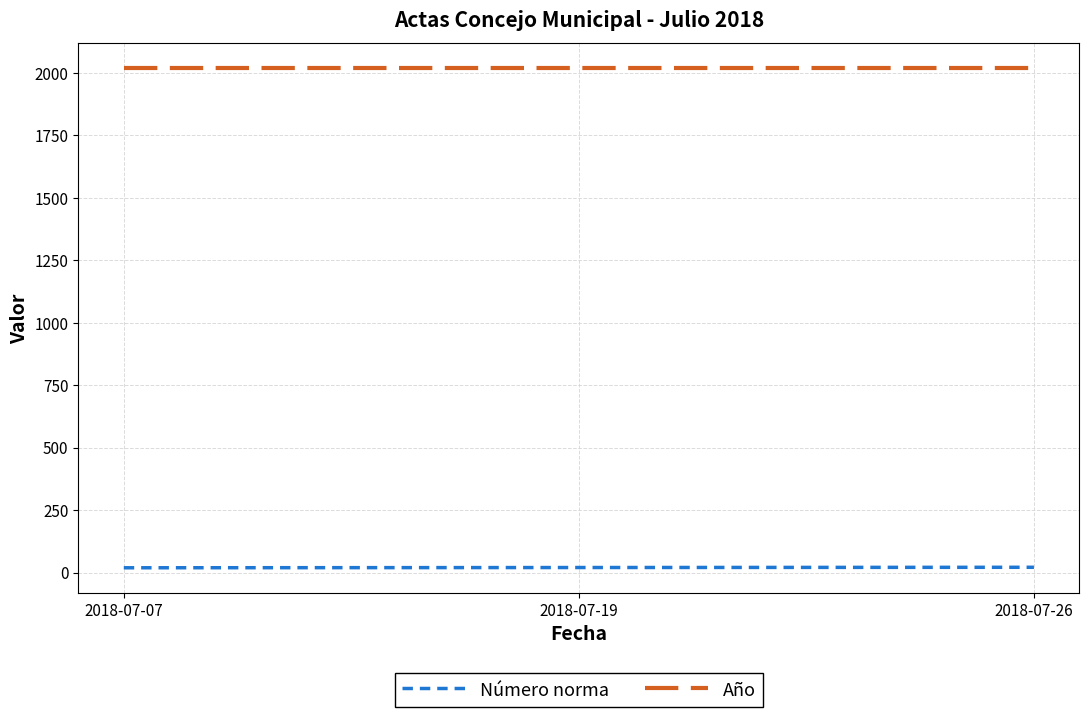

The Año series shows 2018 at 2018-07-07. True or false?

True